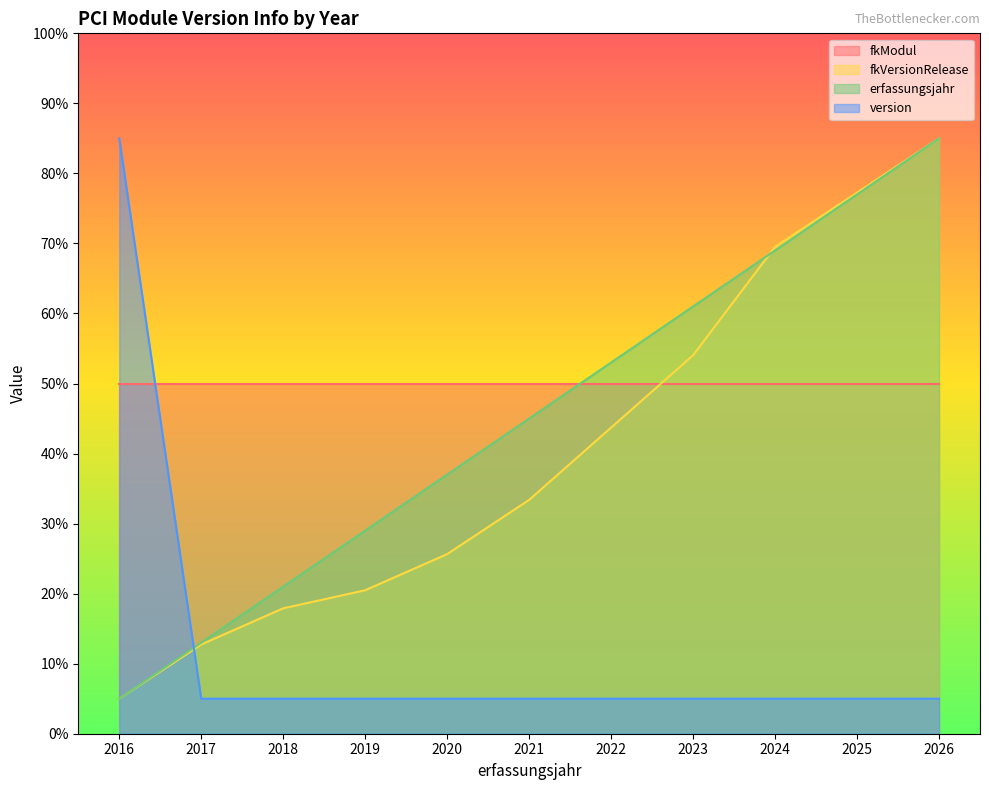

Count the number of data series in this chart.

4